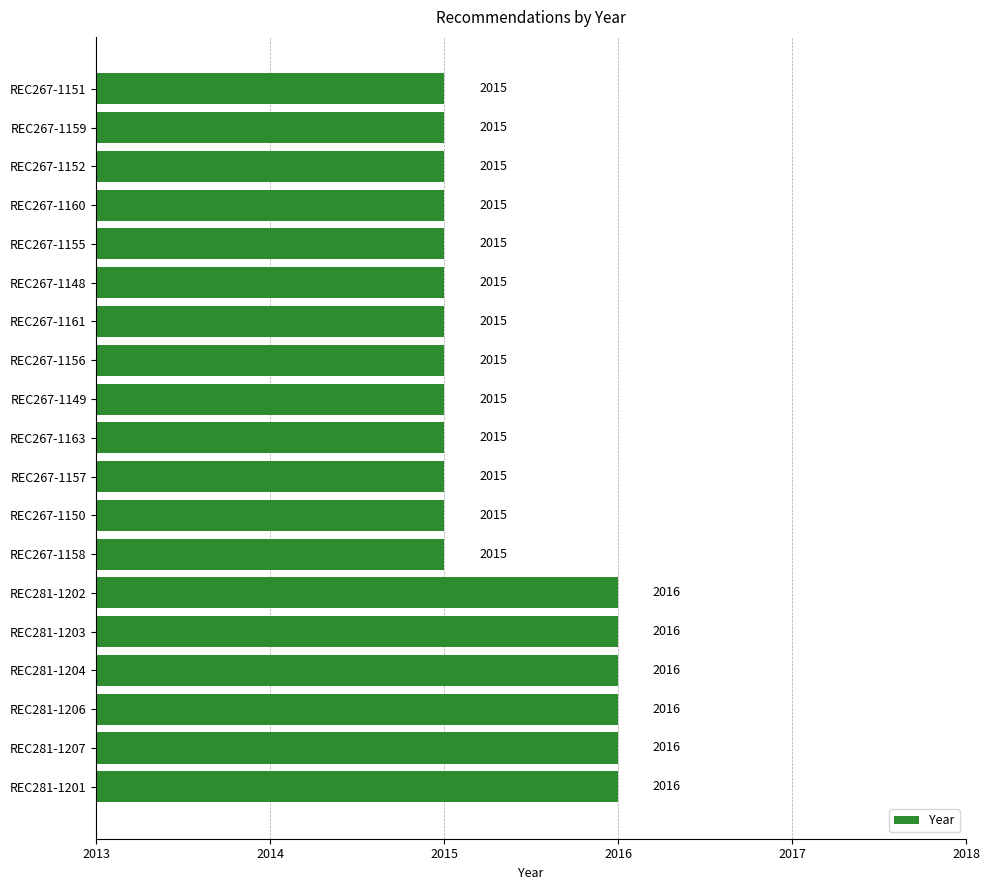

What is the sum of all values?

38291